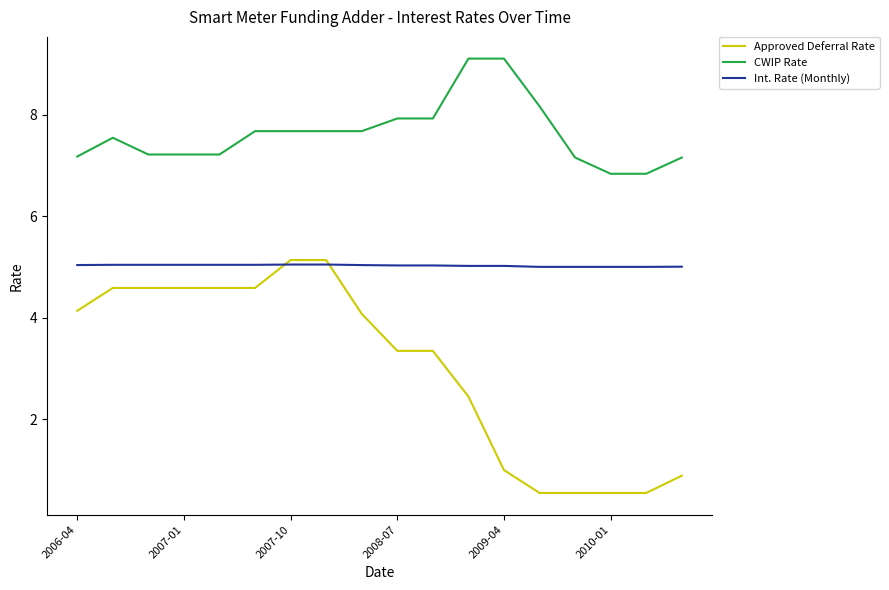

True or false: Int. Rate (Monthly) and CWIP Rate cross at least once.

False